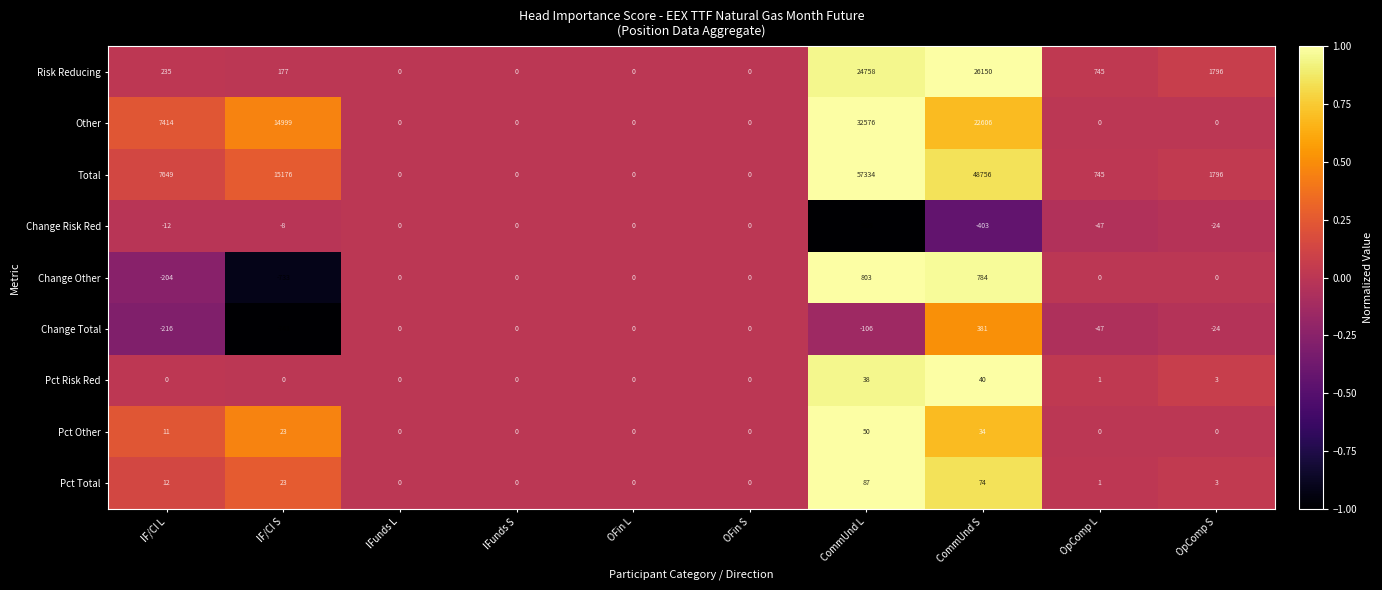

The Change Other series shows 0 at IFunds S. True or false?

True